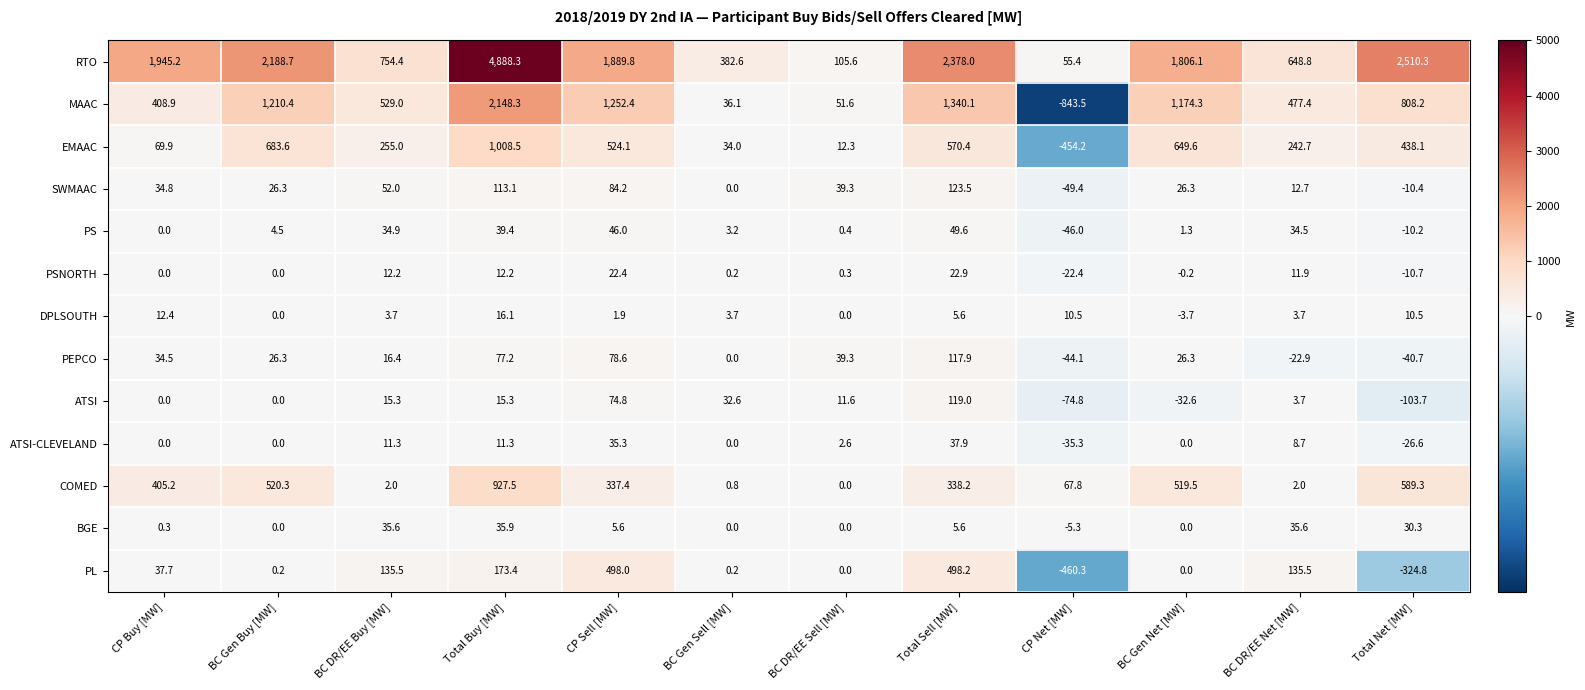

The DPLSOUTH series shows 7.7 at Total Sell [MW]. True or false?

False